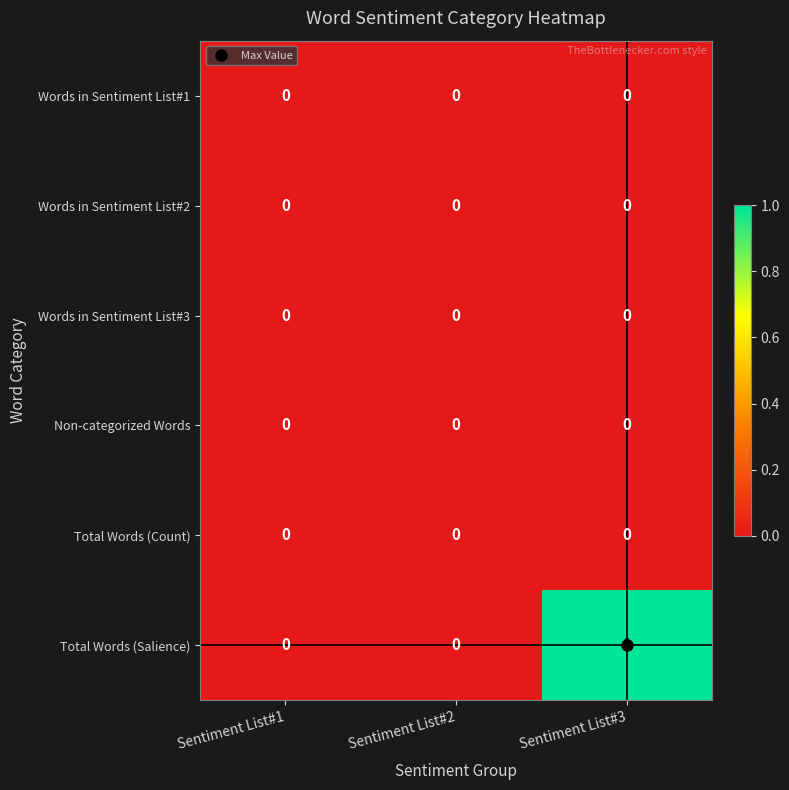

Which series has the largest range (max minus min)?

Total Words (Salience)